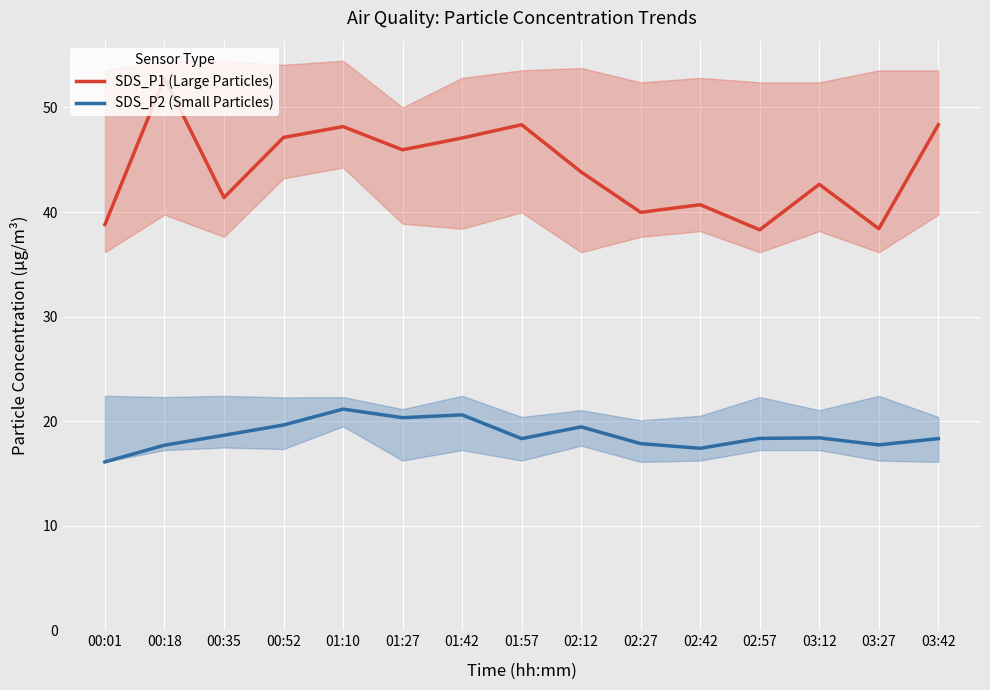

True or false: SDS_P2 (Small Particles) has a value of 18.6 at 00:35.

True